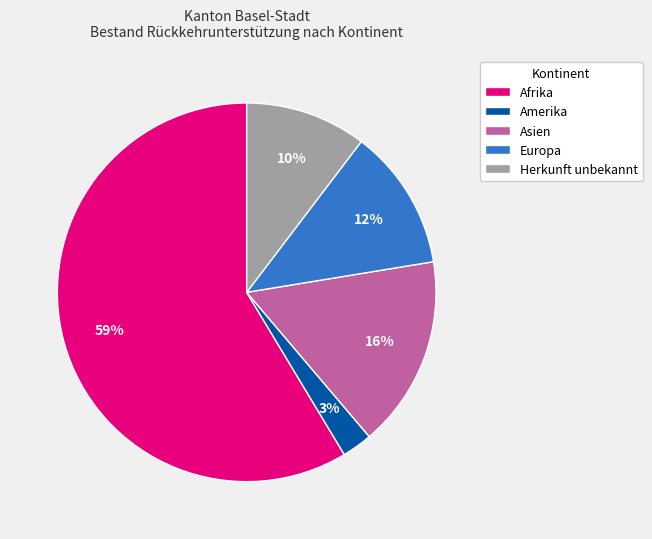

What percentage is the Amerika slice, to the nearest percent?

3%